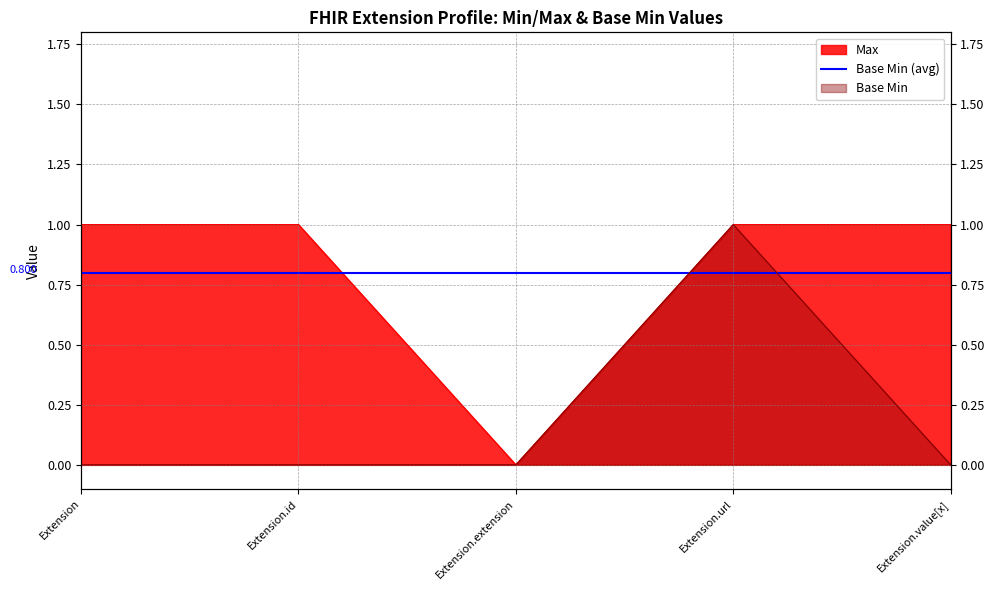

In Base Min, how many points are higher than both neighbors (excluding endpoints)?

1